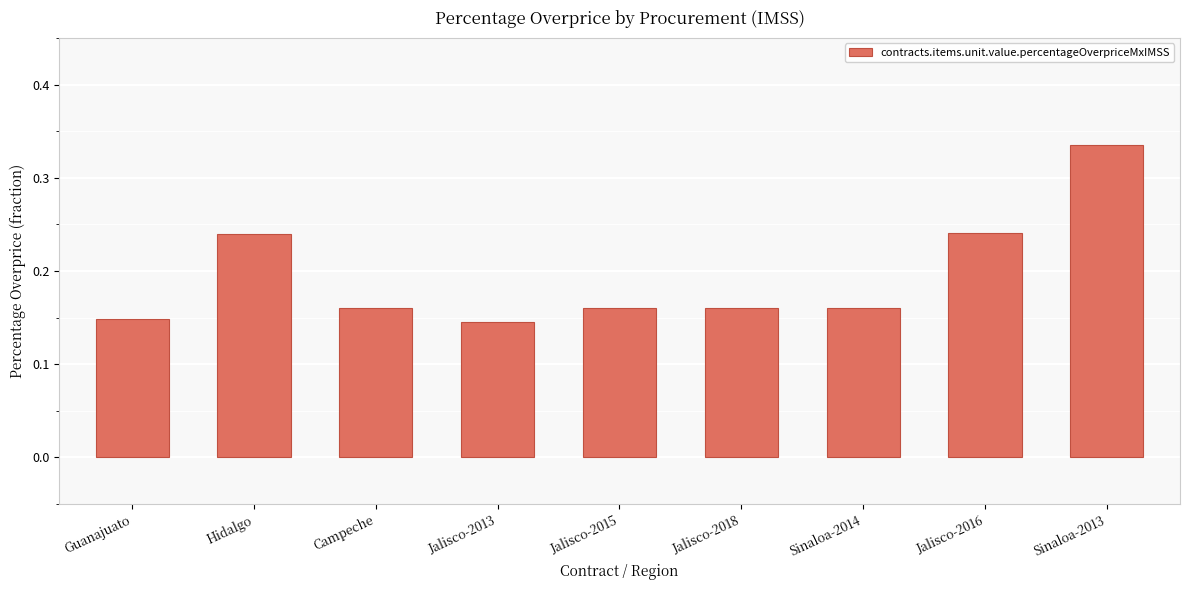

Between Jalisco-2013 and Sinaloa-2014, which is larger?

Sinaloa-2014